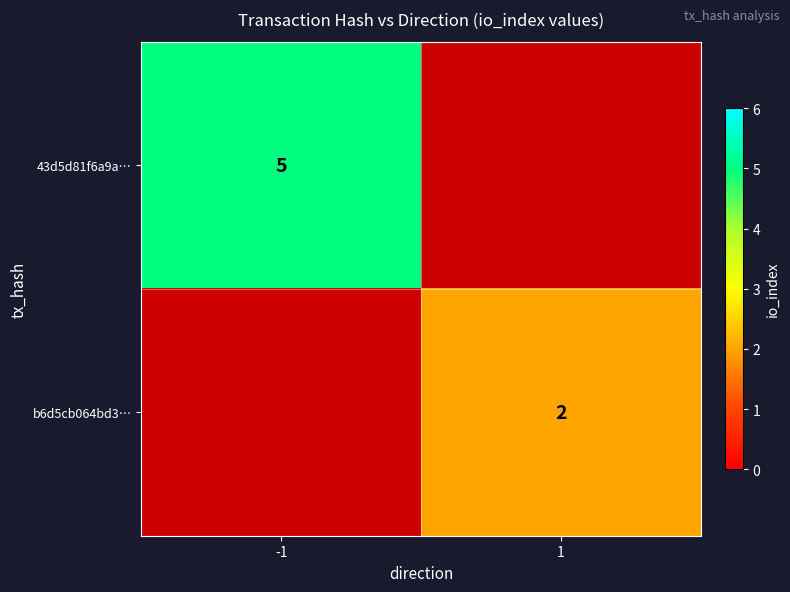

True or false: b6d5cb064bd3… has a value of 2 at 1.

True